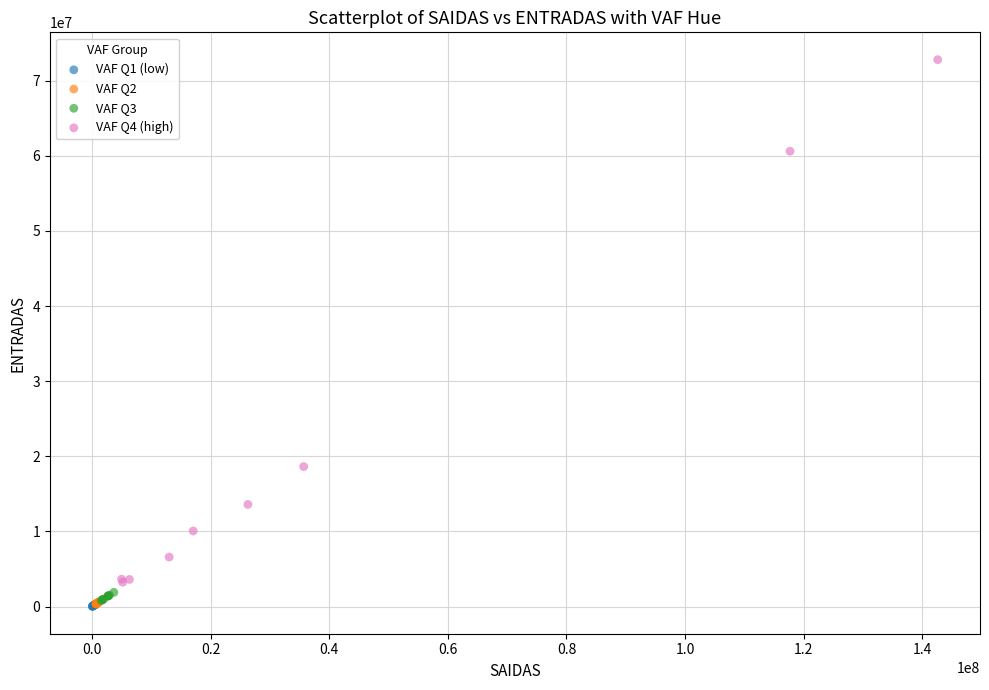

What are all the series names shown in the legend?

VAF Q1 (low), VAF Q2, VAF Q3, VAF Q4 (high)